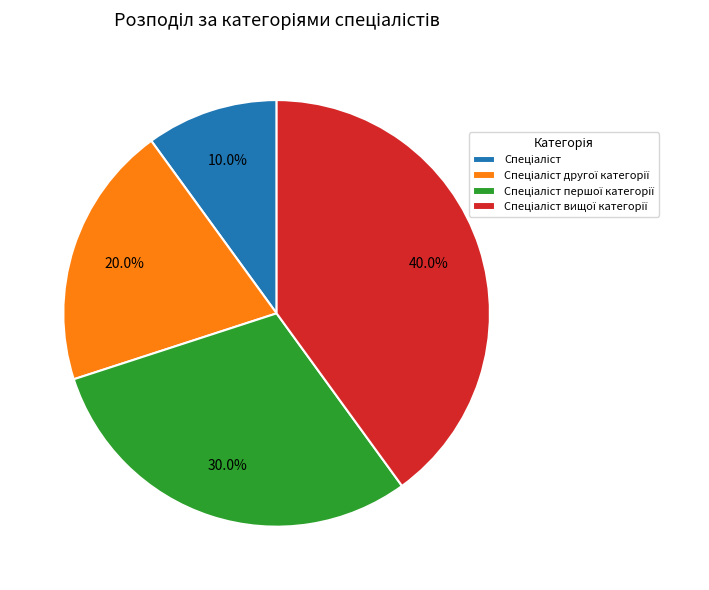

Is there a majority slice in this chart?

No